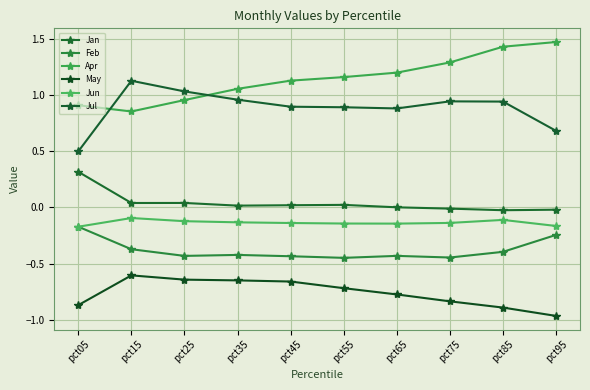

What is the average value of the Feb series?

-0.4